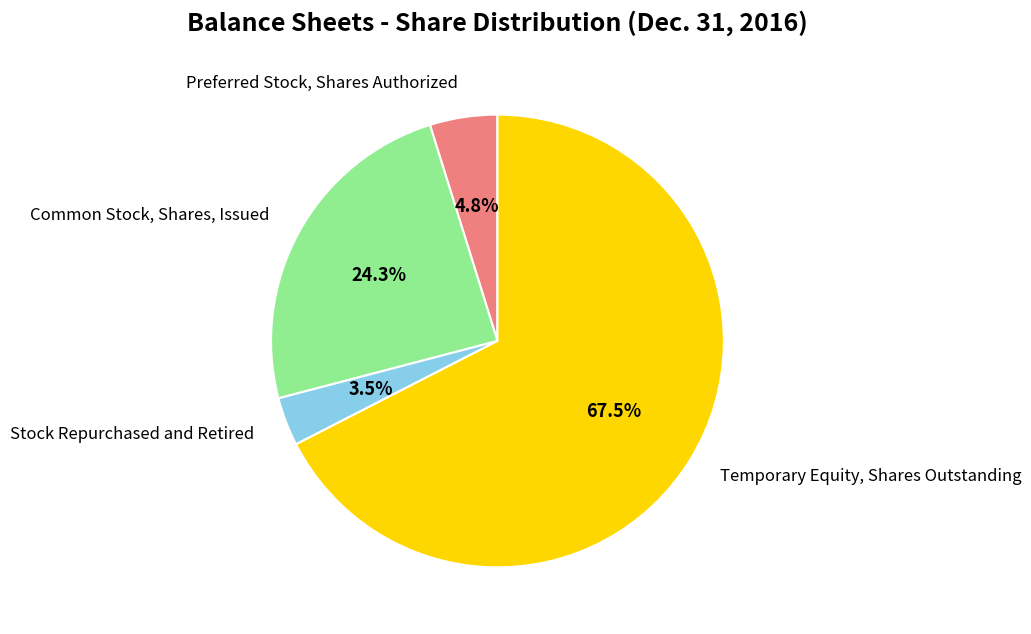

To the nearest percent, what is the combined percentage of Common Stock, Shares, Issued and Temporary Equity, Shares Outstanding?

92%